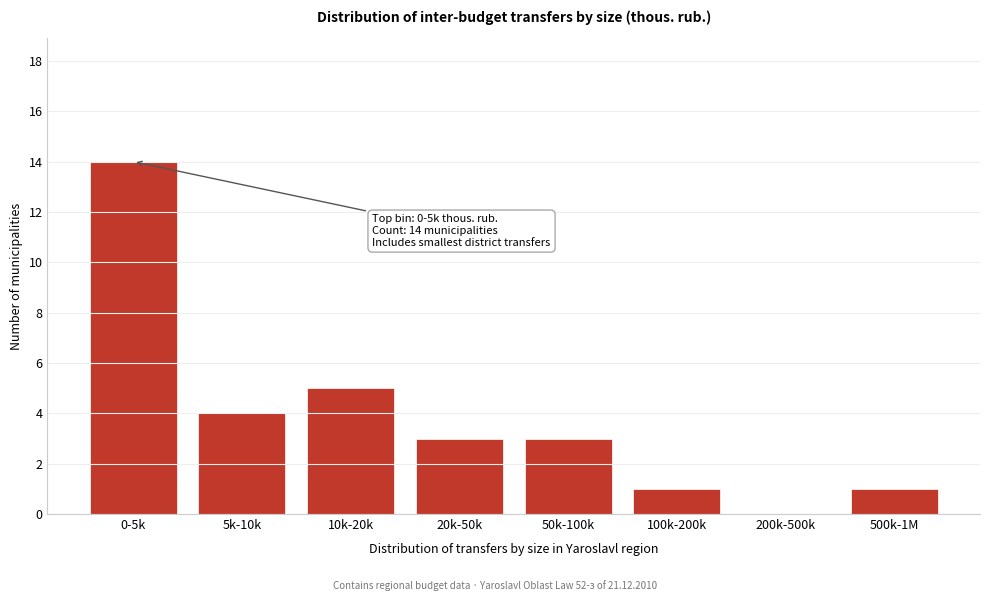

Reading left to right, transcribe all the data shown in this chart.

0-5k=14	5k-10k=4	10k-20k=5	20k-50k=3	50k-100k=3	100k-200k=1	200k-500k=0	500k-1M=1